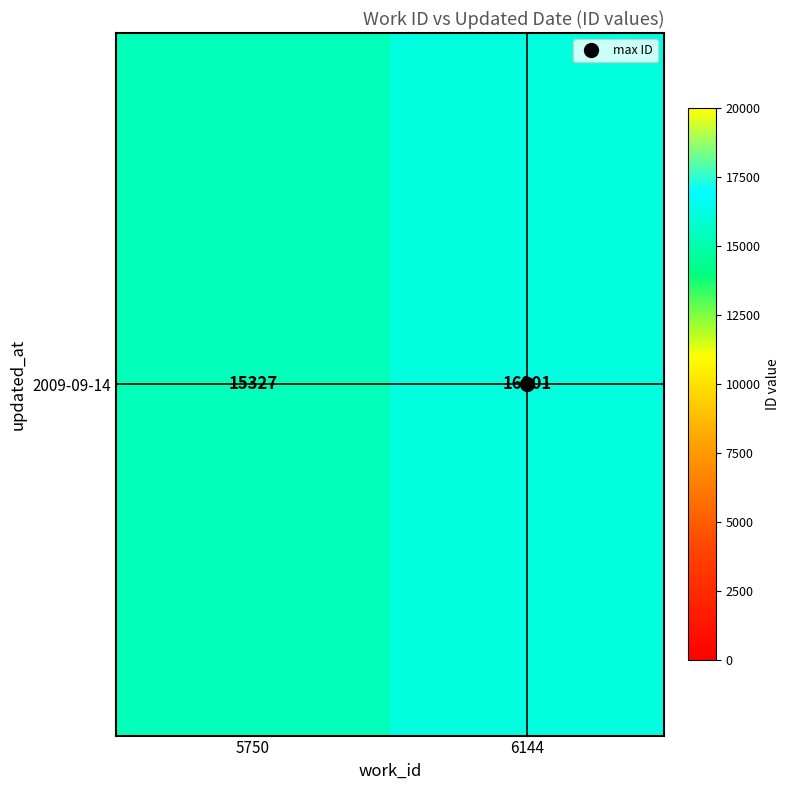

What is the difference between the maximum and minimum values?

874